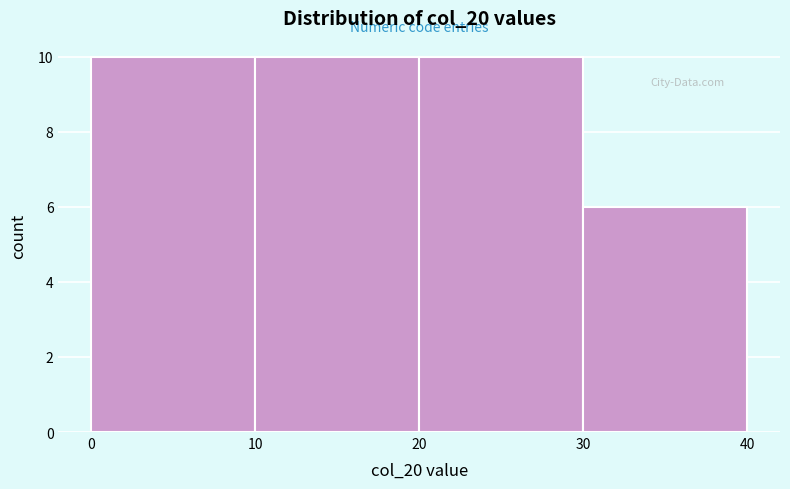

Reading left to right, list every bar in this chart as the range it spans on the x-axis followed by its height. The values are not printed on the chart, so give them approximately, as read against the axis.

0 to 10: 10
10 to 20: 10
20 to 30: 10
30 to 40: 6